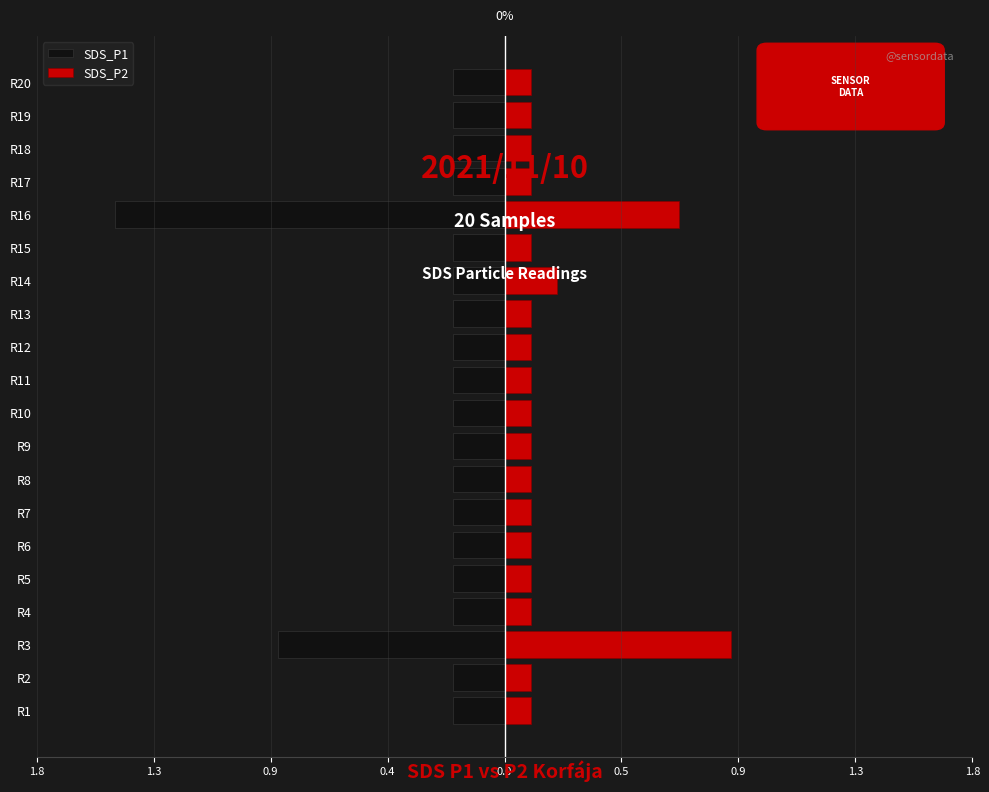

Between 13 and 15, which series saw the biggest shift?

SDS_P1